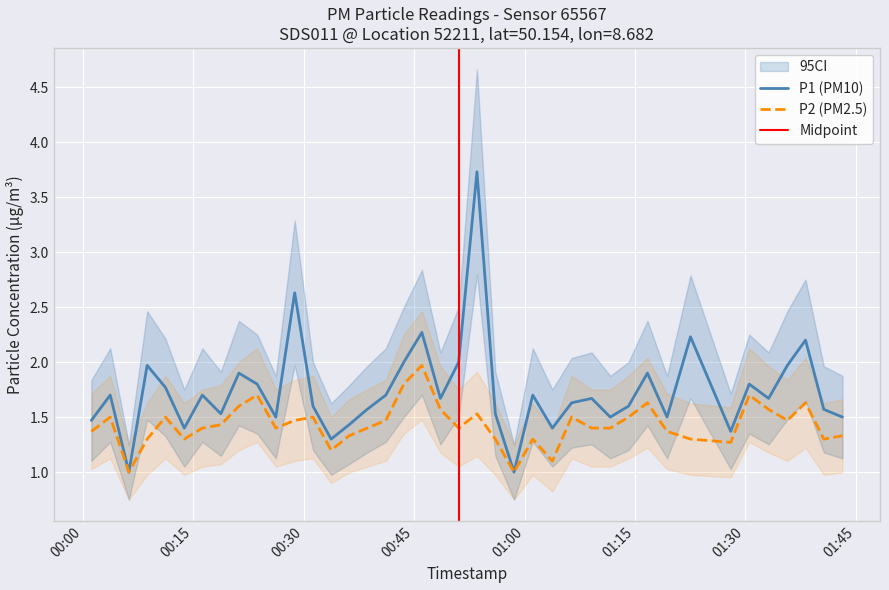

Which category has the lowest value across all series?

2023-06-04T00:06:14